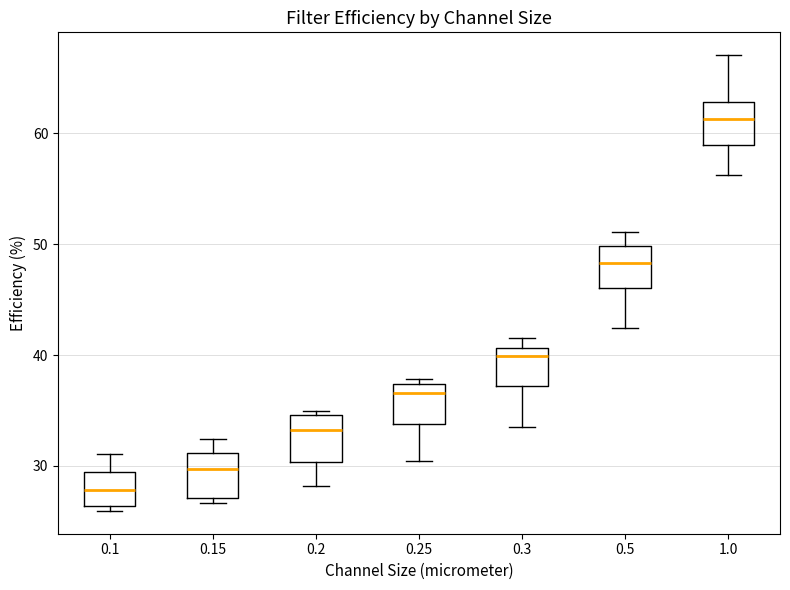

Reading left to right, transcribe this box plot: for each box, give where its median line is, the range the box spans, and where its two whiskers end, as read against the y-axis. The values are not printed on the chart, so give them approximately, as read against the axis.

0.1: median 28, box 26 to 29, whiskers 26 (just below the box's lower edge) to 31
0.15: median 30, box 27 to 31, whiskers 27 (just below the box's lower edge) to 32
0.2: median 33, box 30 to 35, whiskers 28 to 35 (just above the box's upper edge)
0.25: median 37 (just below the box's upper edge), box 34 to 37, whiskers 30 to 38
0.3: median 40, box 37 to 41, whiskers 33 to 42
0.5: median 48, box 46 to 50, whiskers 42 to 51
1.0: median 61, box 59 to 63, whiskers 56 to 67